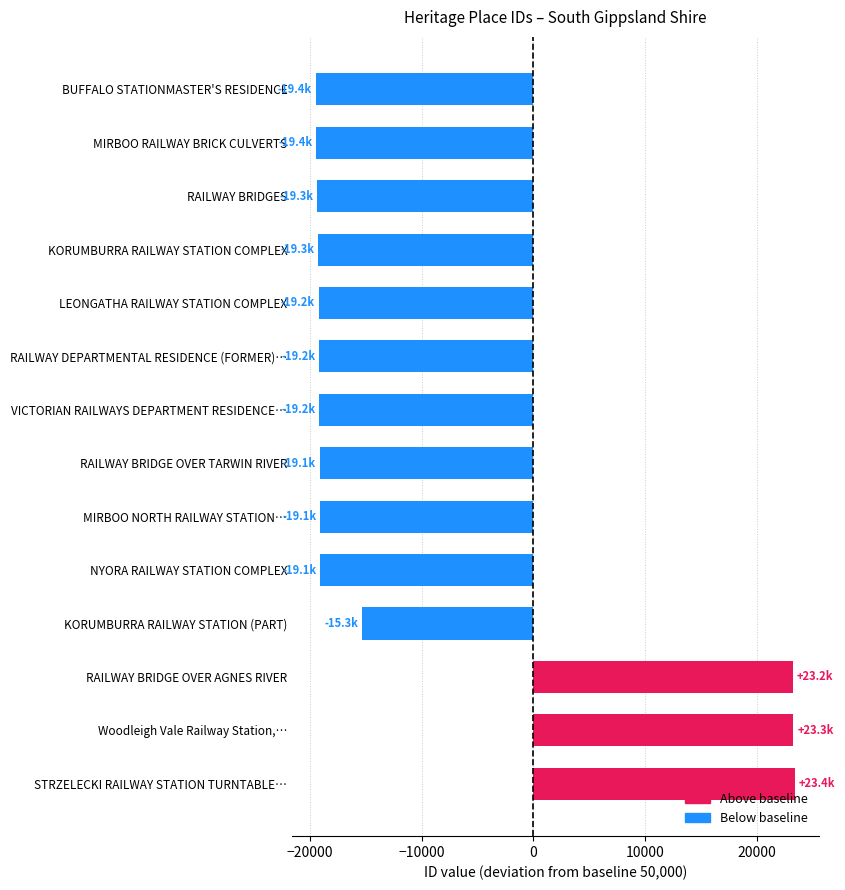

What is the maximum value shown in the chart?

23376